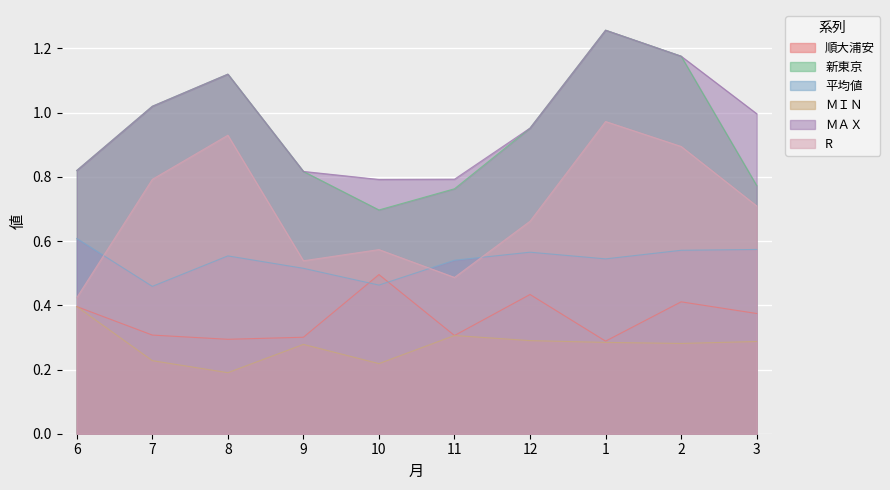

Rank the categories by ＭＡＸ value from lowest to highest.

10, 11, 9, 6, 12, 3, 7, 8, 2, 1